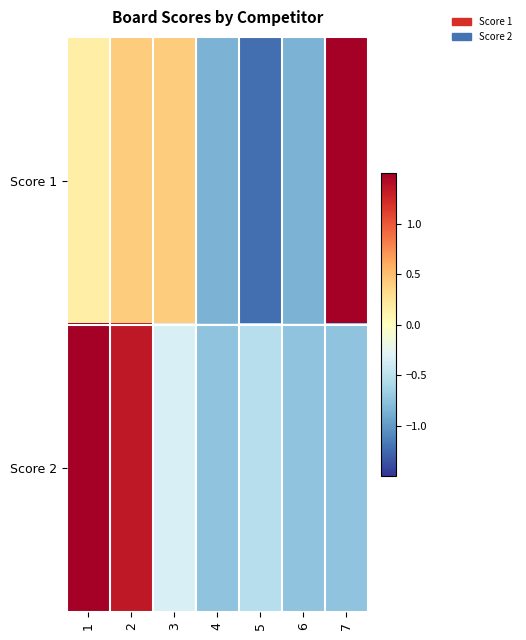

What is the total value across all series at 6?

-1.6